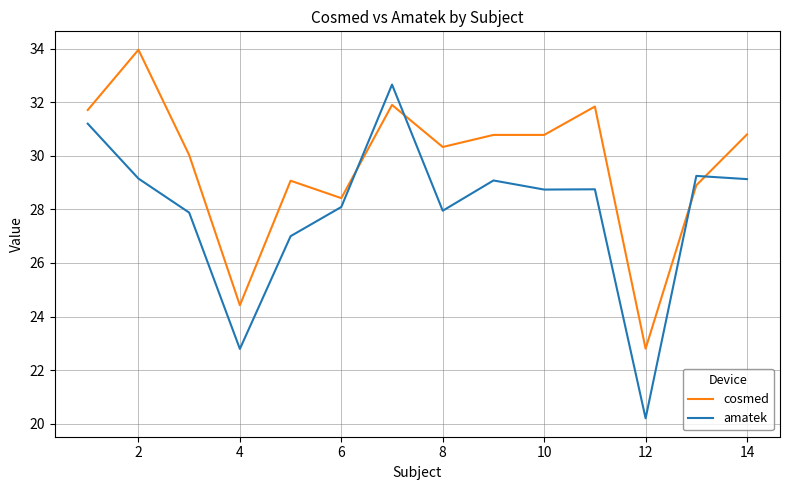

List the series in order of their overall mean, highest first.

cosmed, amatek